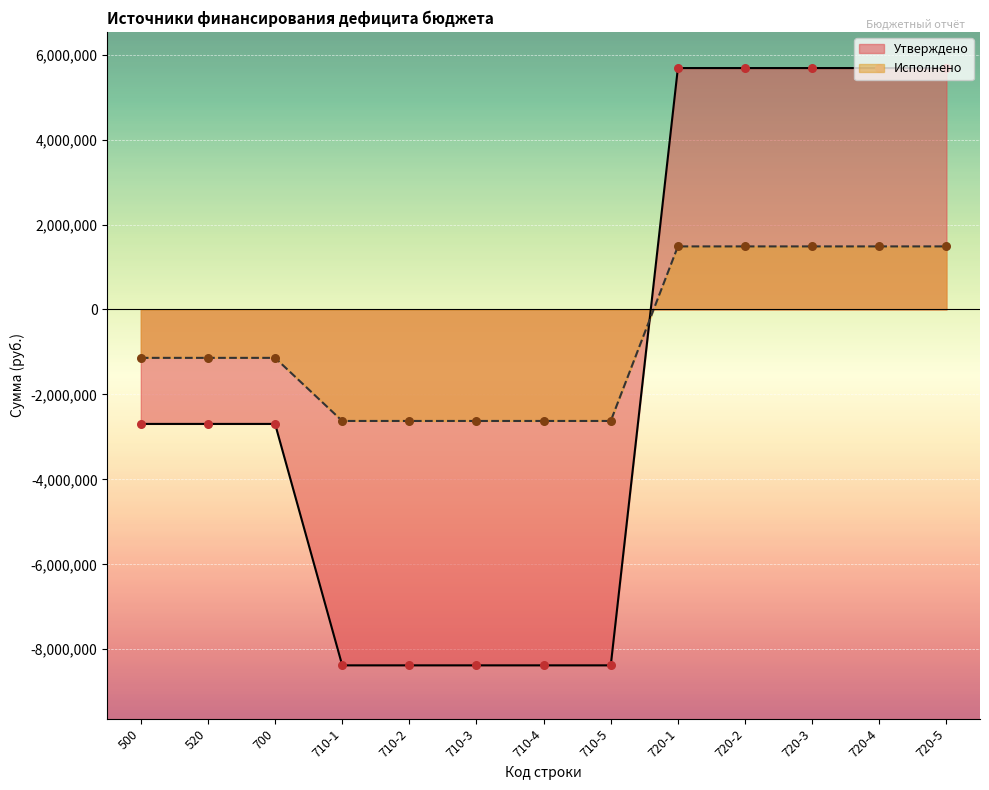

Is the value of Исполнено at 710-3 greater than the value of Утверждено at 720-1?

No